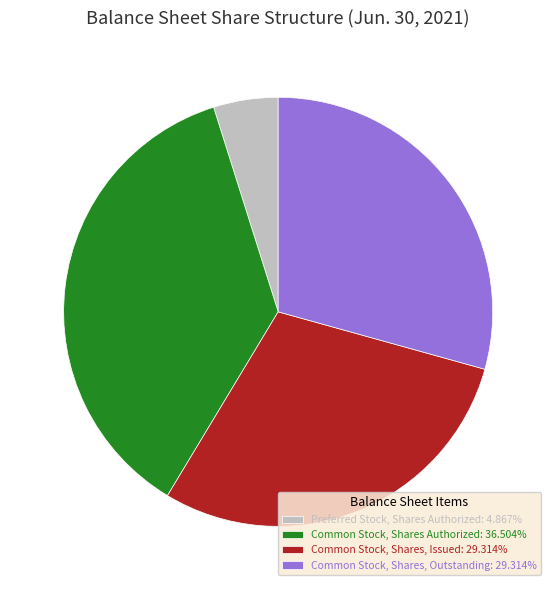

Does Common Stock, Shares, Outstanding: 29.314% account for over 50% of the chart?

No